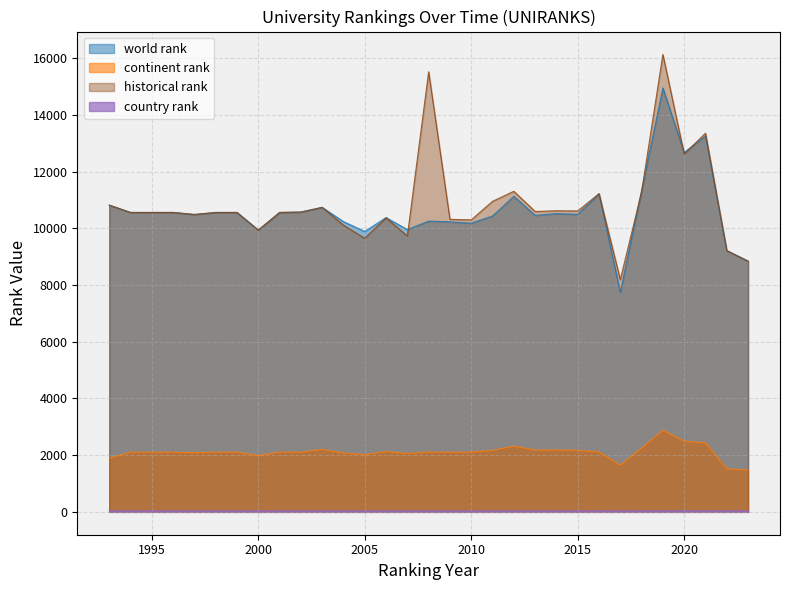

Does the chart have visible grid lines?

Yes